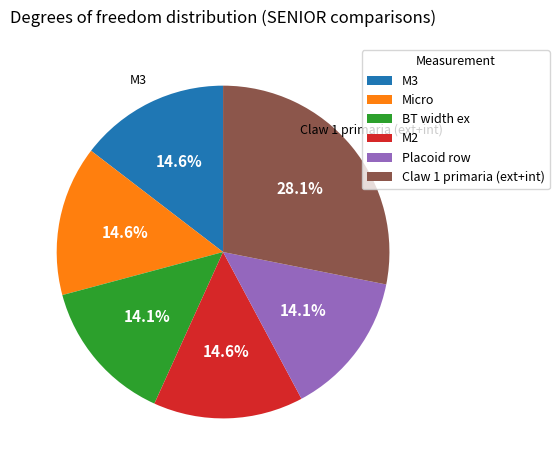

What percentage is NOT represented by M2?

85.4%